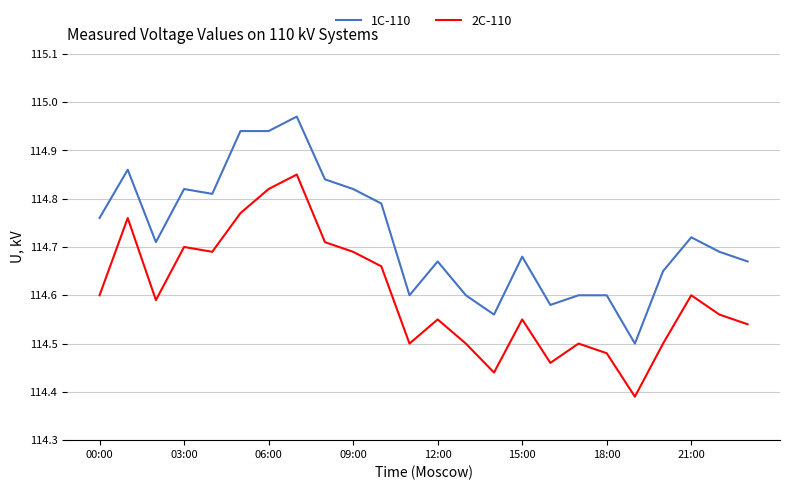

Which series has the widest spread of values?

1C-110